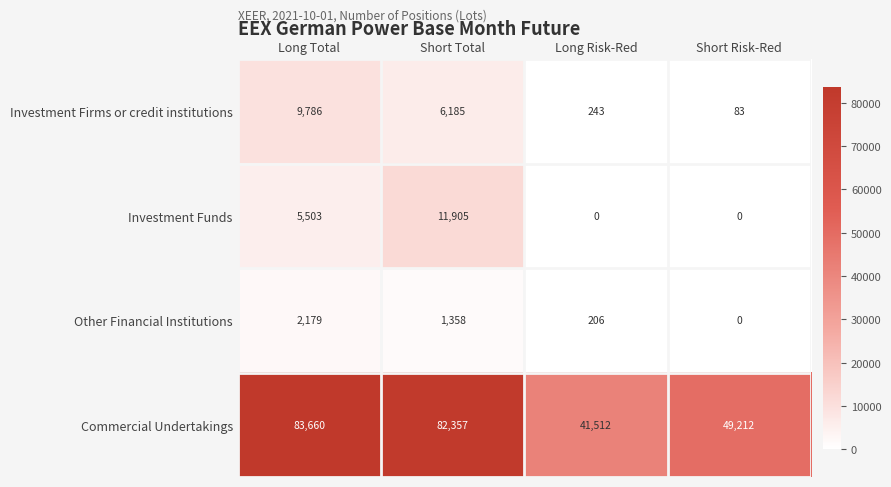

What is the total value across all series at Long Total?

101127.6